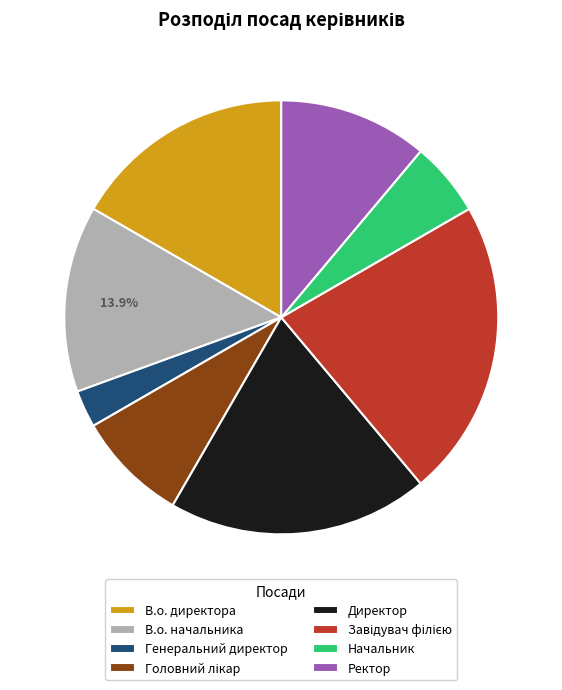

Which has a higher value, Директор or В.о. директора?

Директор